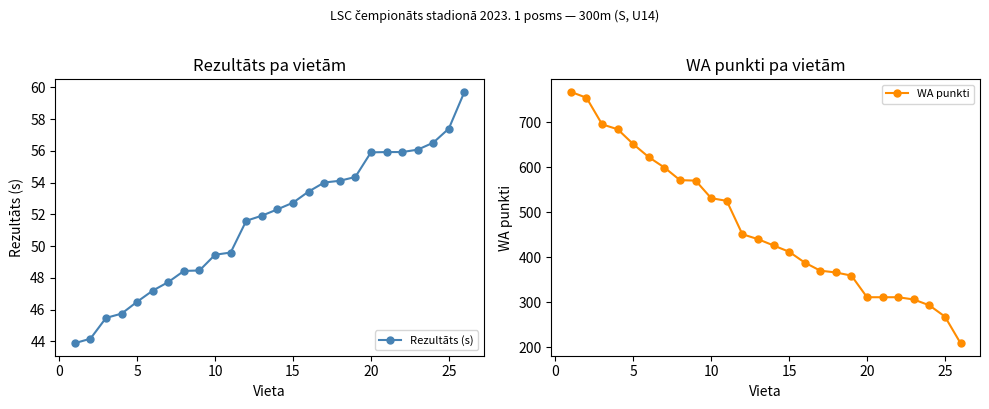

True or false: Rezultāts (s) has more than 1 interior local peaks.

False